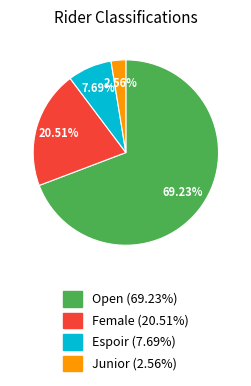

What is the ratio of the value at Open (69.23%) to the value at Female (20.51%)?

3.4